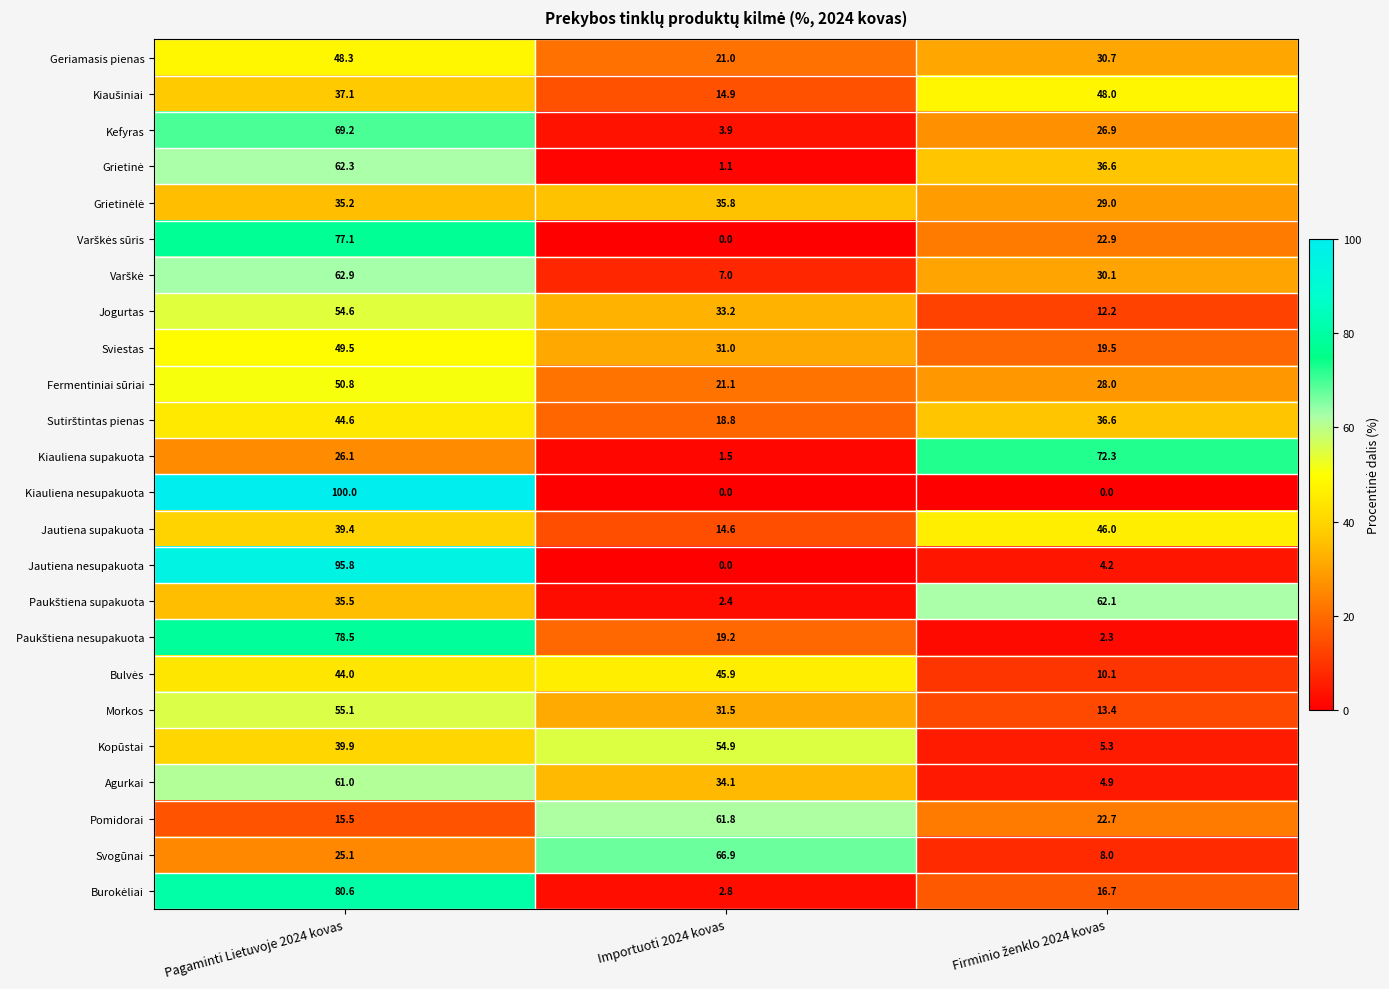

At which category is the sum across all series the highest?

Pagaminti Lietuvoje 2024 kovas